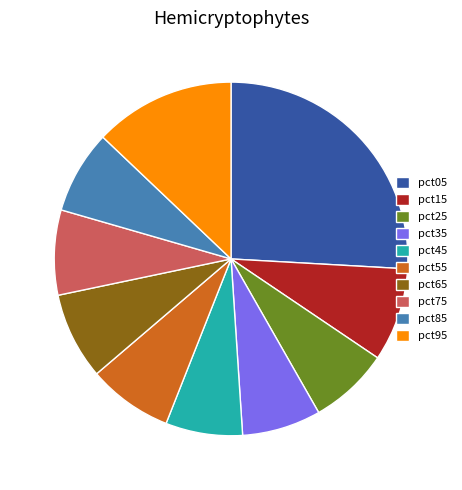

The pct55 slice represents 20% of the pie. True or false?

False